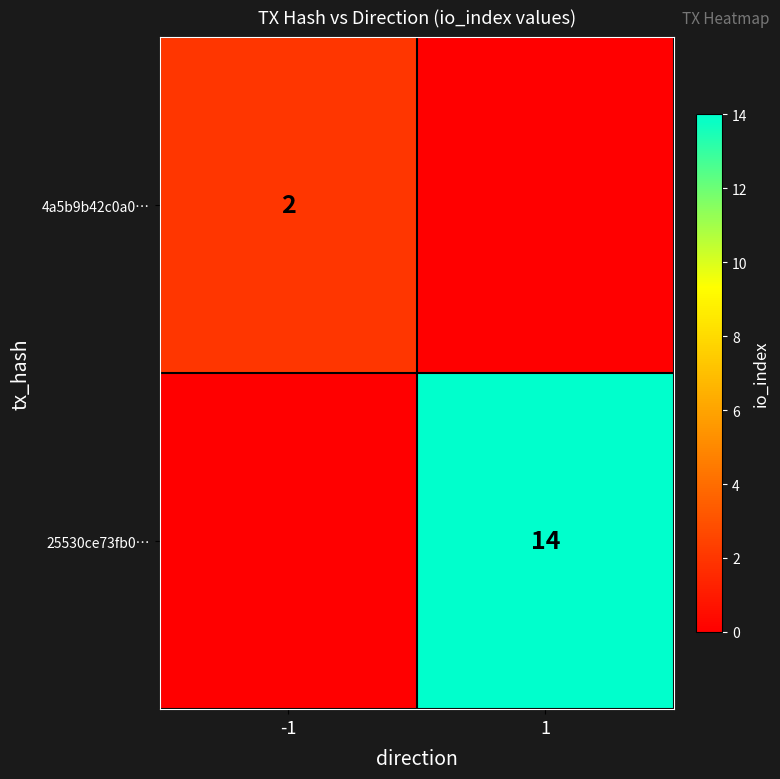

True or false: 25530ce73fb0… has a value of 10 at 1.

False